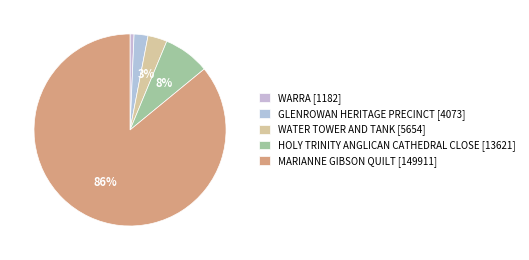

What percentage is the GLENROWAN HERITAGE PRECINCT [4073] slice, to the nearest percent?

2%